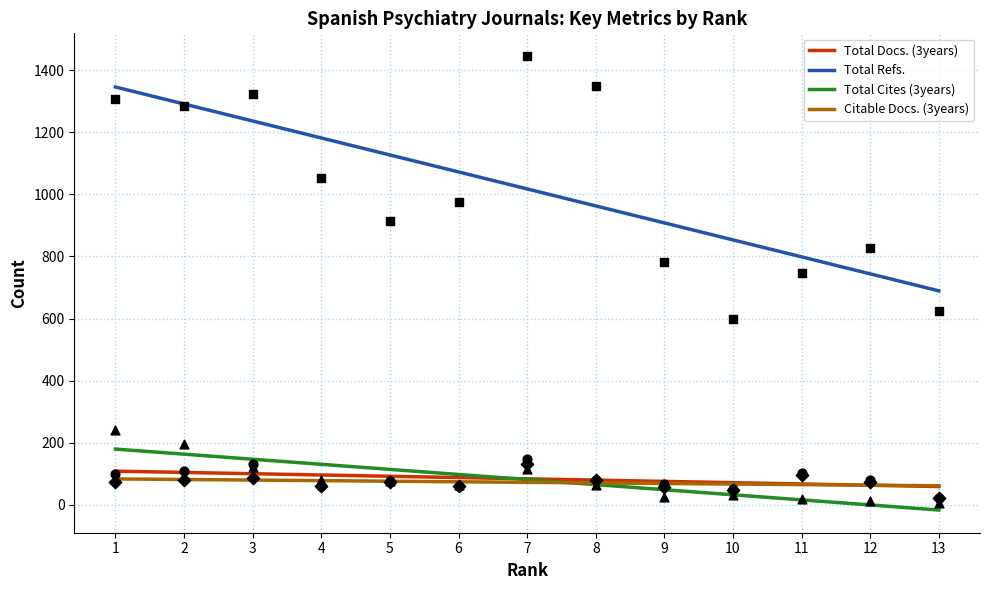

Which series reaches the maximum Y coordinate?

Total Refs.